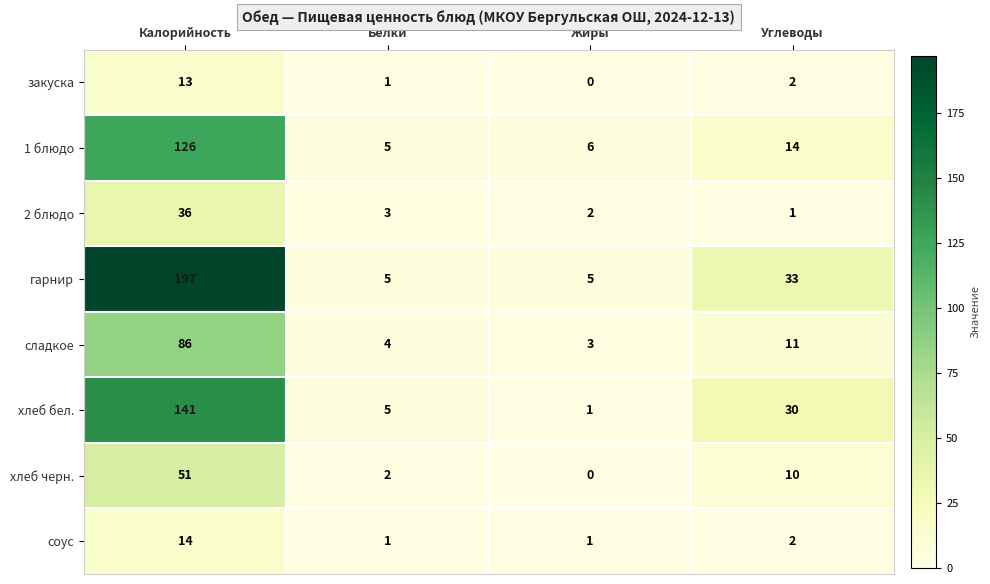

At which category is the sum across all series the highest?

Калорийность